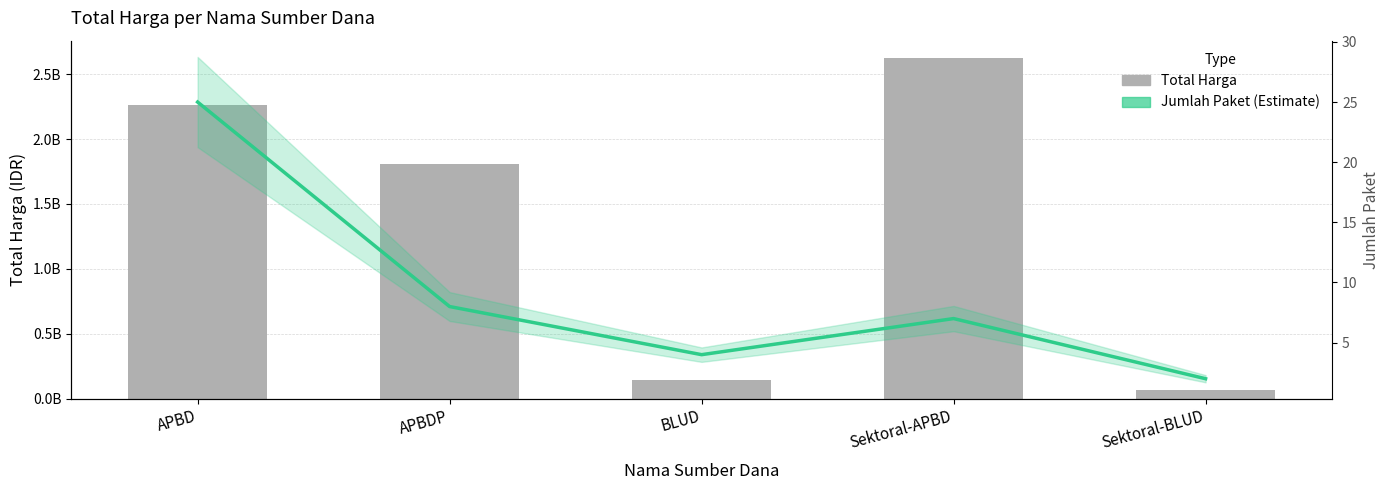

What is the sum of all Jumlah Paket (Estimate) values?

46